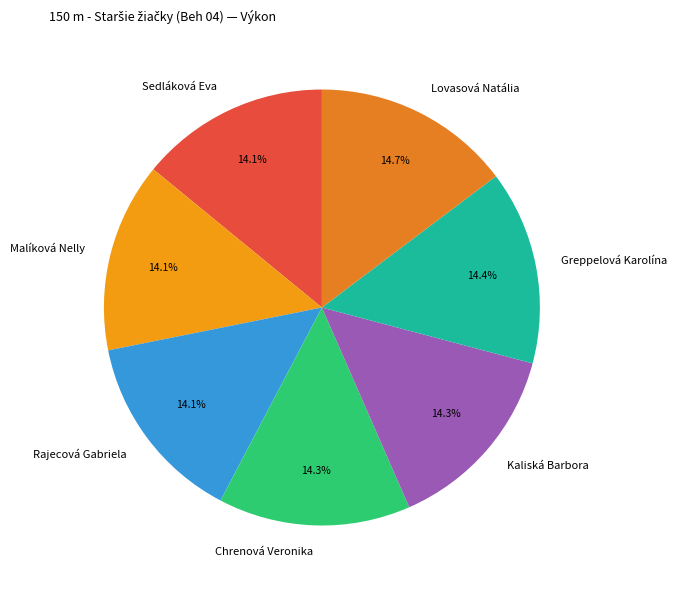

Is it true that Kaliská Barbora is 1% of the pie?

False